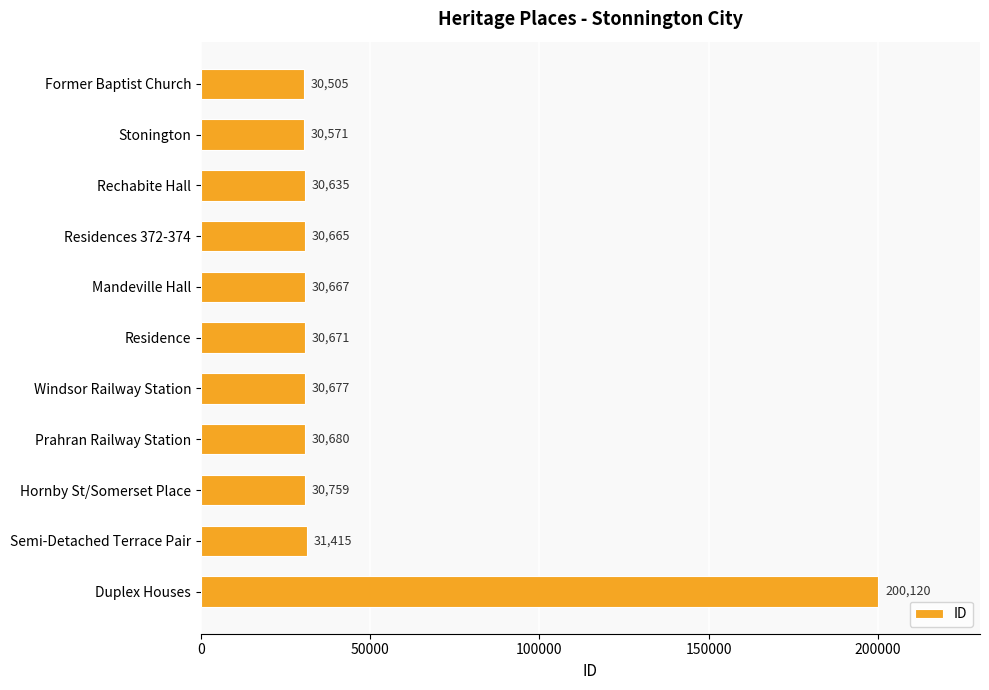

Rank the categories by value from highest to lowest.

Duplex Houses, Semi-Detached Terrace Pair, Hornby St/Somerset Place, Prahran Railway Station, Windsor Railway Station, Residence, Mandeville Hall, Residences 372-374, Rechabite Hall, Stonington, Former Baptist Church